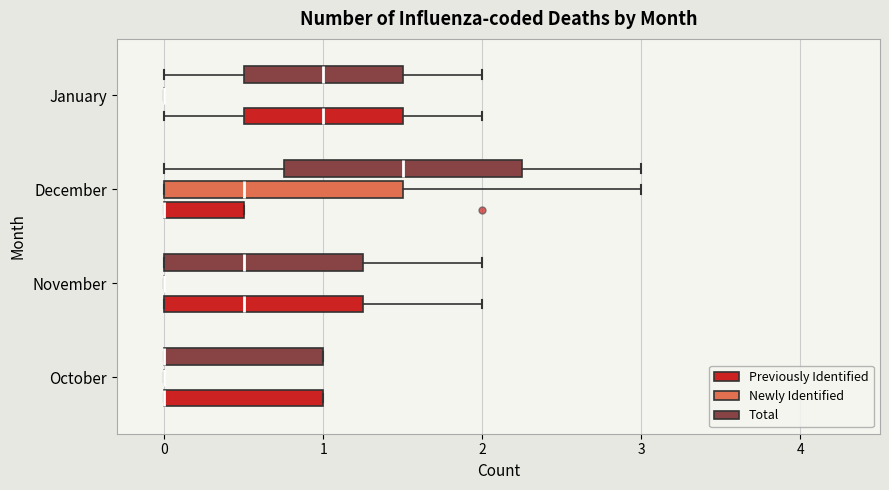

Reading bottom to top, read every box against the x-axis: the position of its median line, the range the box covers, and the ends of its whiskers. The values are not printed on the chart, so give them approximately, as read against the axis.

October (Previously Identified): median 0.0 (drawn on the box's left edge), box 0.0 to 1.0, whiskers 0.0 to 1.0
October (Newly Identified): box collapsed to a line at 0.0, whiskers 0.0 to 0.0
October (Total): median 0.0 (drawn on the box's left edge), box 0.0 to 1.0, whiskers 0.0 to 1.0
November (Previously Identified): median 0.5, box 0.0 to 1.3, whiskers 0.0 to 2.0
November (Newly Identified): box collapsed to a line at 0.0, whiskers 0.0 to 0.0
November (Total): median 0.5, box 0.0 to 1.3, whiskers 0.0 to 2.0
December (Previously Identified): median 0.0 (drawn on the box's left edge), box 0.0 to 0.5, whiskers 0.0 to 0.5
December (Newly Identified): median 0.5, box 0.0 to 1.5, whiskers 0.0 to 3.0
December (Total): median 1.5, box 0.8 to 2.3, whiskers 0.0 to 3.0
January (Previously Identified): median 1.0, box 0.5 to 1.5, whiskers 0.0 to 2.0
January (Newly Identified): box collapsed to a line at 0.0, whiskers 0.0 to 0.0
January (Total): median 1.0, box 0.5 to 1.5, whiskers 0.0 to 2.0